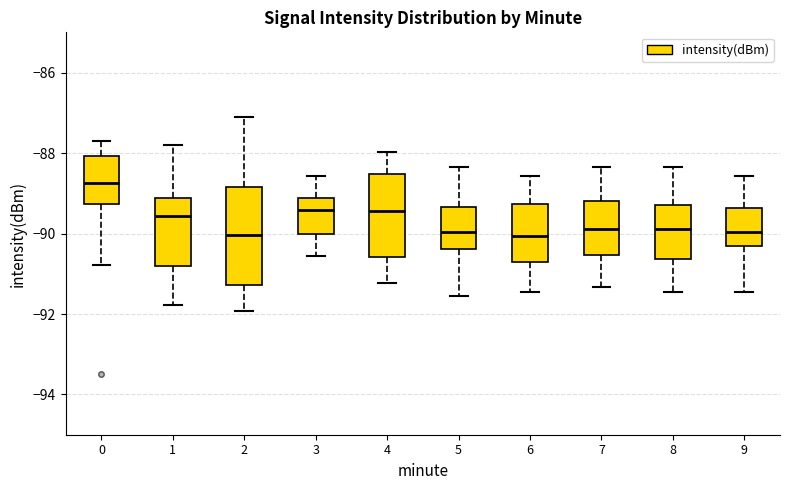

Where does the median line of the box at x = 8 sit on the y-axis? The values are not printed on the chart, so give them approximately, as read against the axis.

-89.8